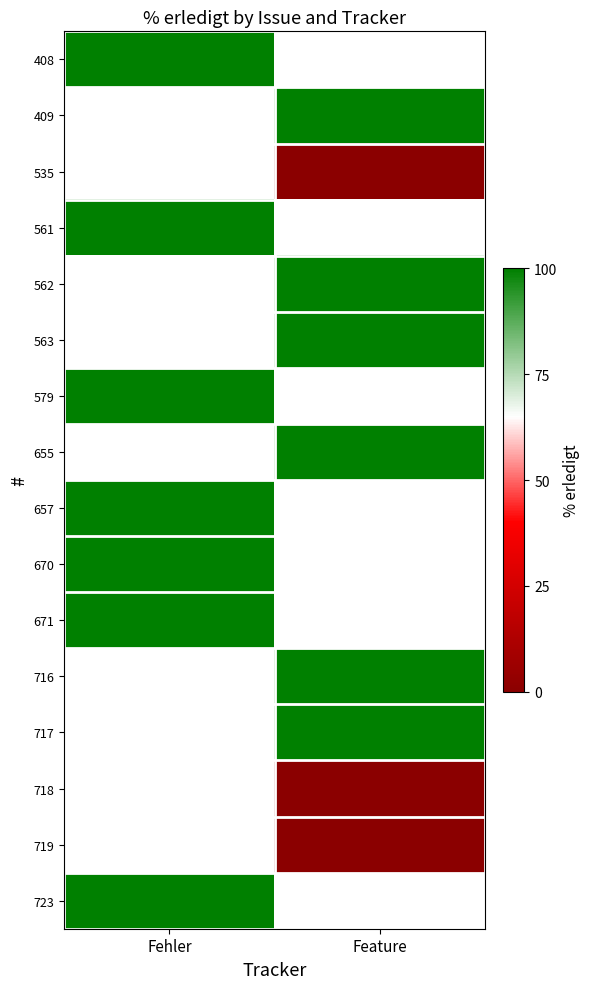

Which has a higher value, Feature or Fehler?

Fehler